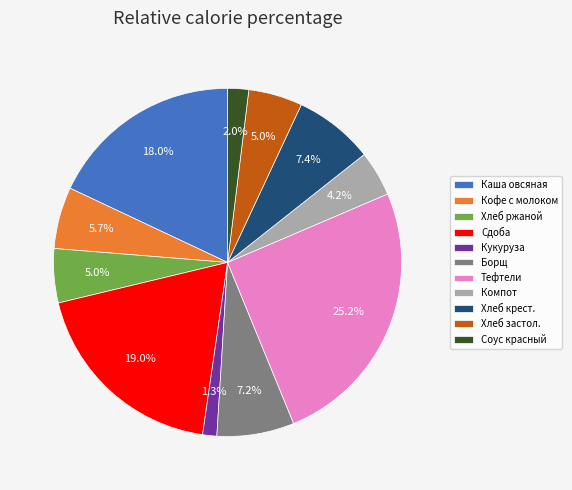

Count the number of slices in the pie.

11